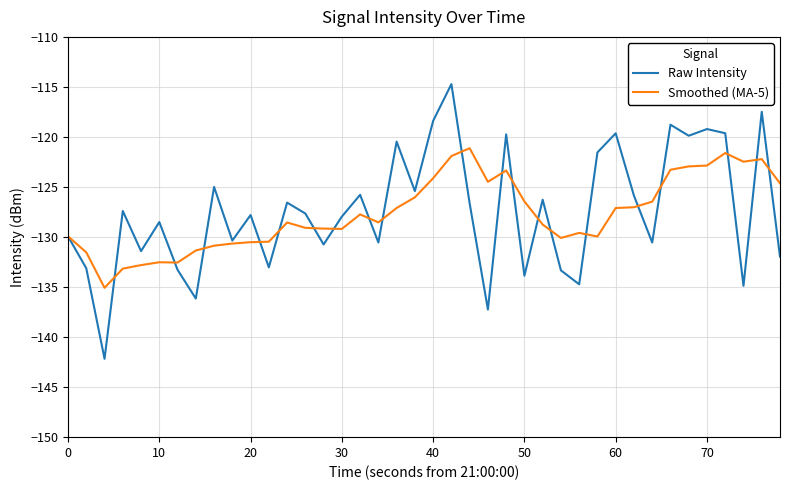

Rank the series by their maximum value, from lowest to highest.

Smoothed (MA-5), Raw Intensity